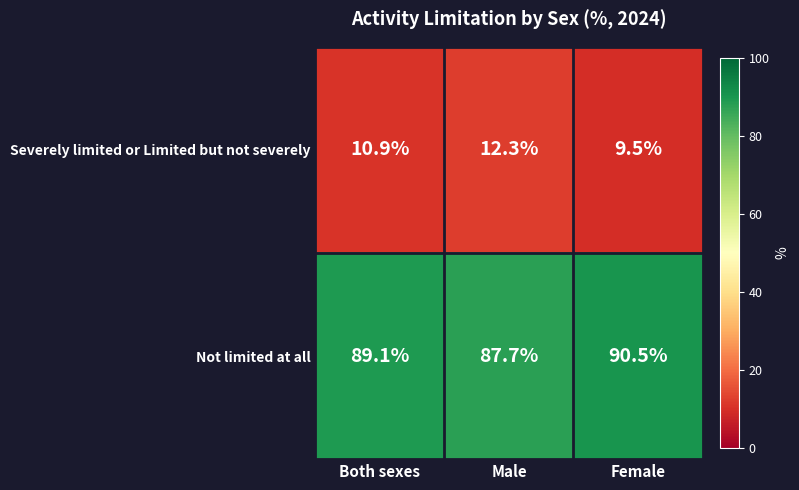

What is the sum of the Not limited at all values at Both sexes and Male?

176.8